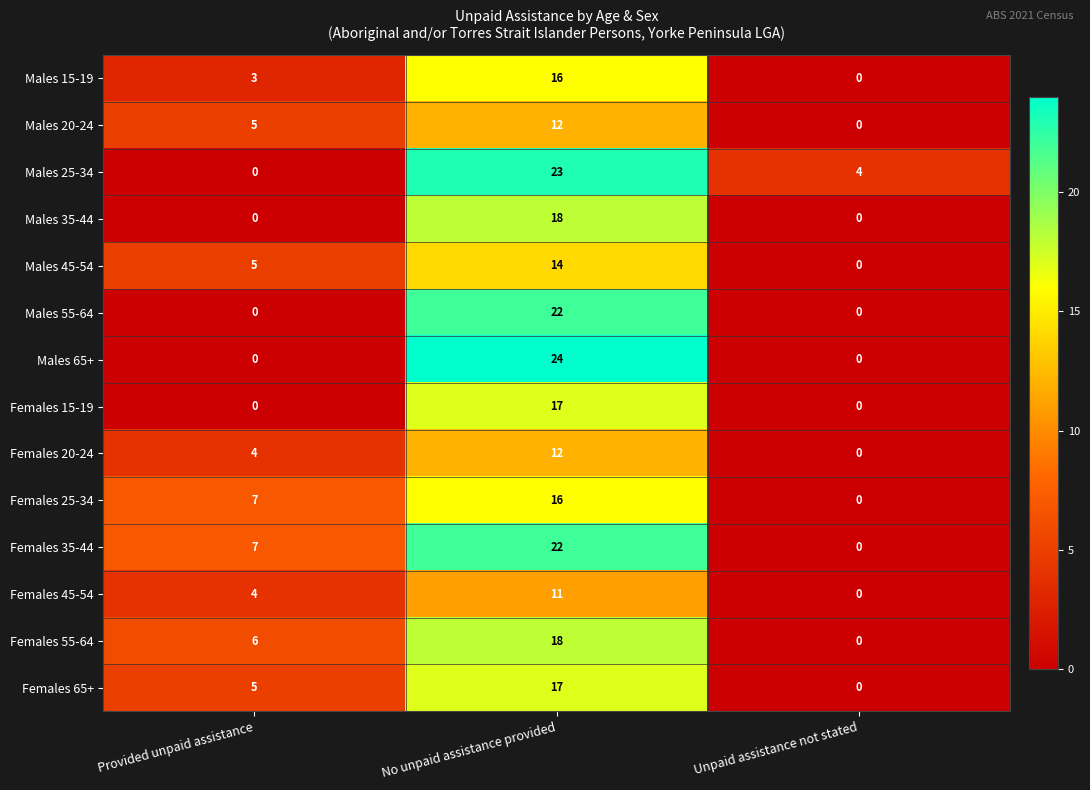

Count the number of data series in this chart.

14